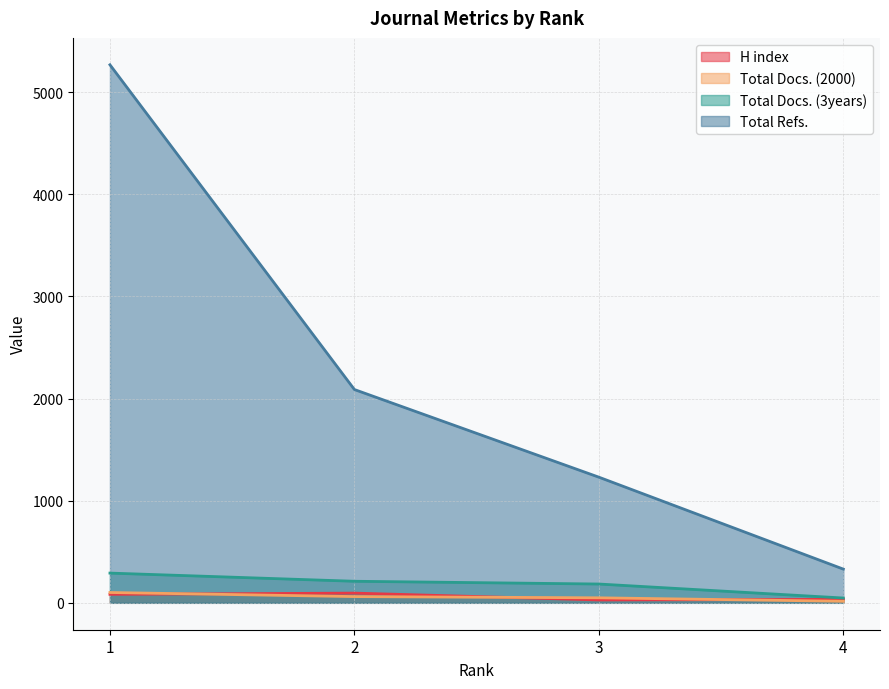

What is the greatest value displayed?

5267